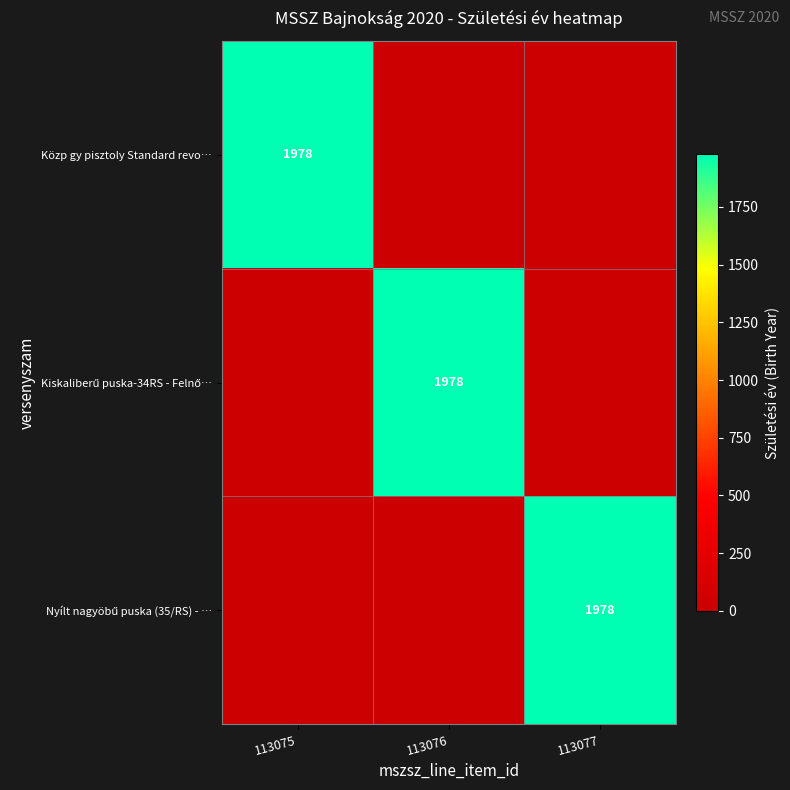

The value of Közp gy pisztoly Standard revo… at 113075 is 877. True or false?

False